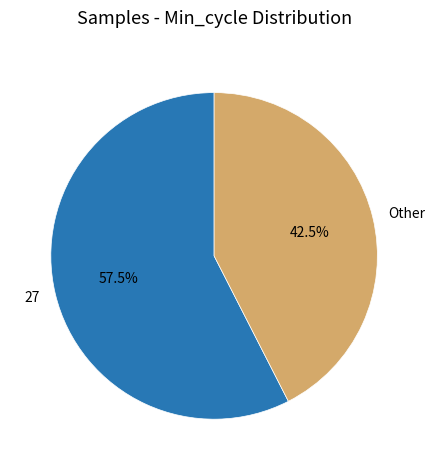

How much of the chart is everything except Other?

57.5%